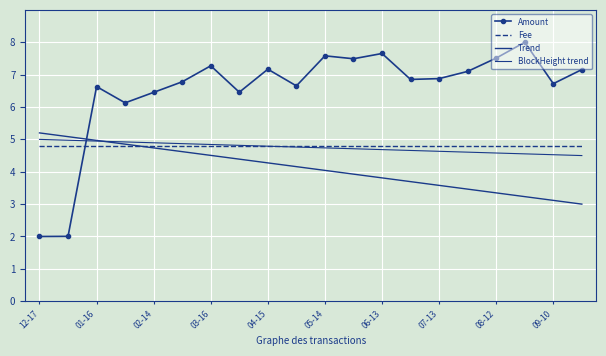

What is the greatest value displayed?

8.0